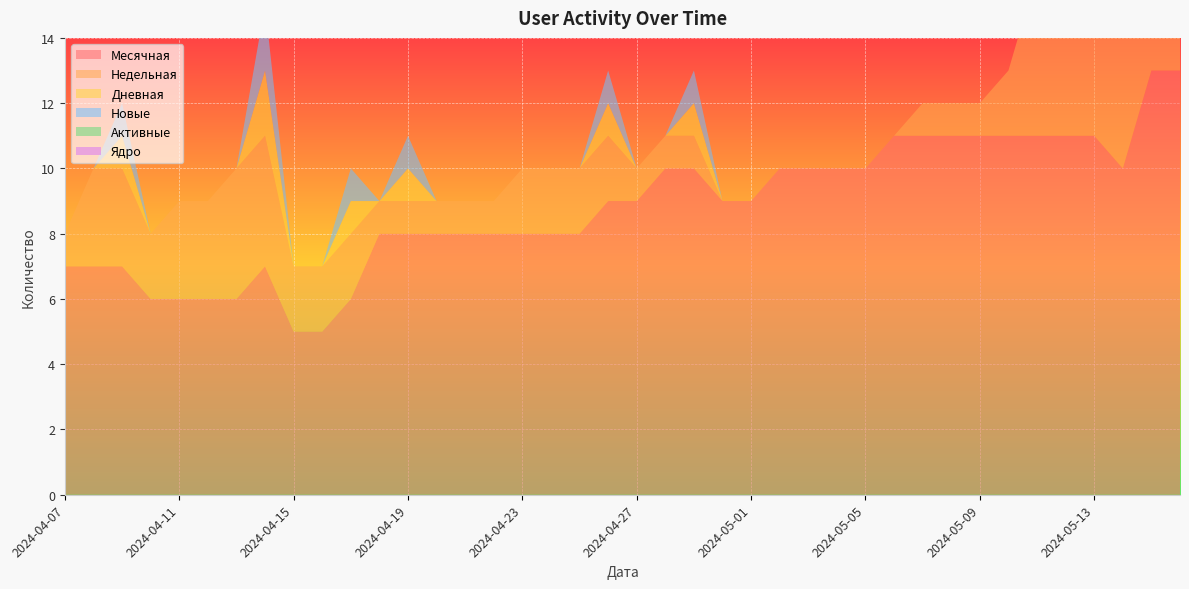

Reading left to right, list all the values displayed in this chart.

Месячная: 7	7	7	6	6	6	6	7	5	5	6	8	8	8	8	8	8	8	8	9	9	10	10	9	9	10	10	10	10	11	11	11	11	11	11	11	11	10	13	13
Недельная: 1	3	3	2	3	3	4	4	2	2	2	1	1	1	1	1	2	2	2	2	1	1	1	0	0	0	0	0	0	0	1	1	1	2	5	5	6	5	5	5
Дневная: 0	0	1	0	0	0	0	2	0	0	1	0	1	0	0	0	0	0	0	1	0	0	1	0	0	0	0	0	0	0	0	0	0	0	0	0	1	0	0	1
Новые: 0	0	1	0	0	0	0	2	0	0	1	0	1	0	0	0	0	0	0	1	0	0	1	0	0	0	0	0	0	0	0	0	0	0	0	0	1	0	0	1
Активные: 0	0	0	0	0	0	0	0	0	0	0	0	0	0	0	0	0	0	0	0	0	0	0	0	0	0	0	0	0	0	0	0	0	0	0	0	0	0	0	0
Ядро: 0	0	0	0	0	0	0	0	0	0	0	0	0	0	0	0	0	0	0	0	0	0	0	0	0	0	0	0	0	0	0	0	0	0	0	0	0	0	0	0